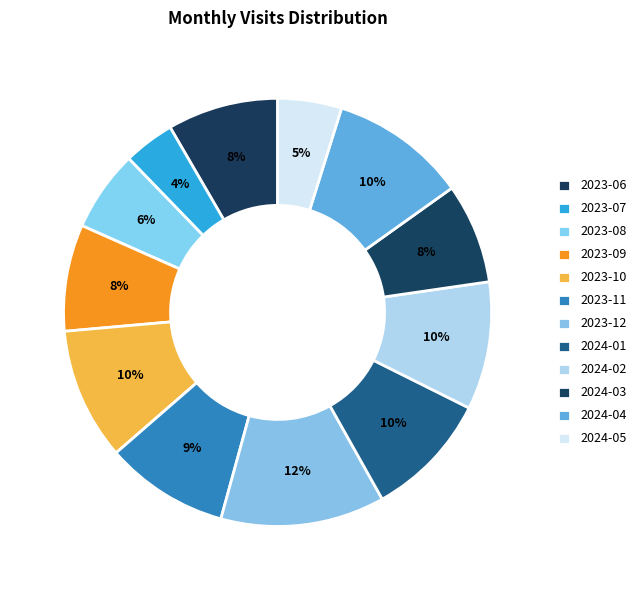

Which slice is the largest?

2023-12